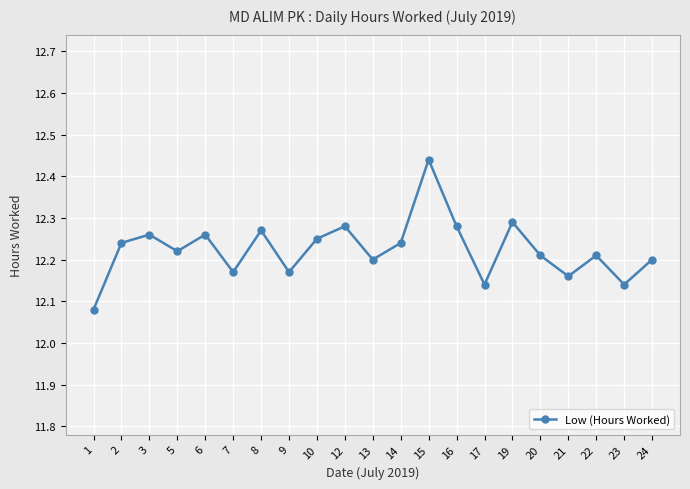

How many lines are shown in the chart?

1